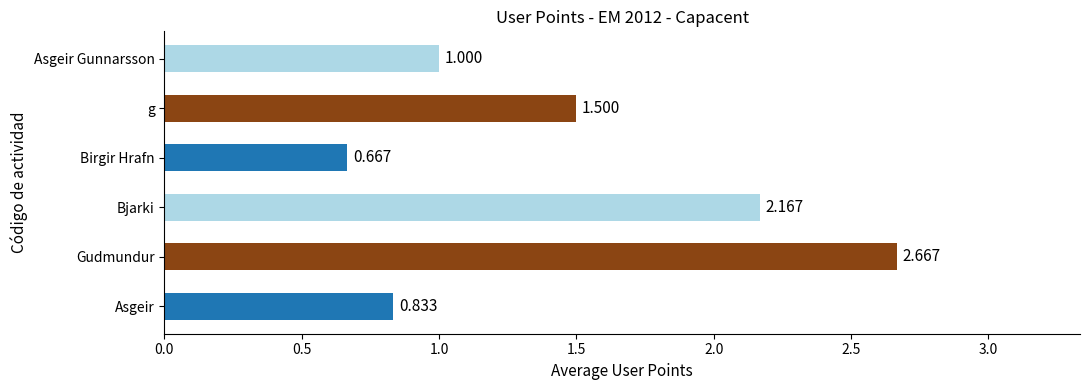

At which label is the value closest to 1?

Asgeir Gunnarsson